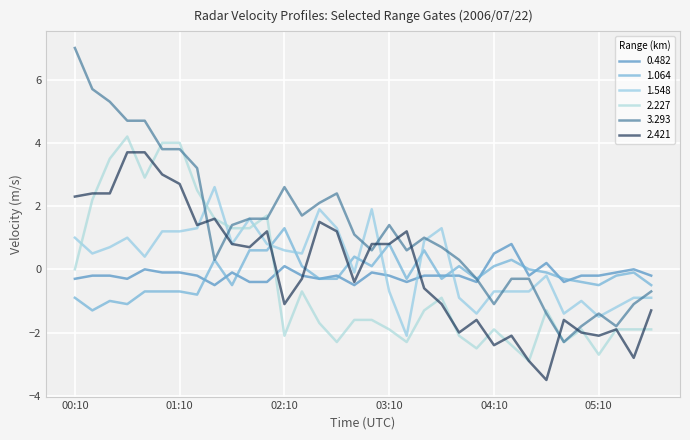

Which category has the highest value in the 0.482 series?

04:20